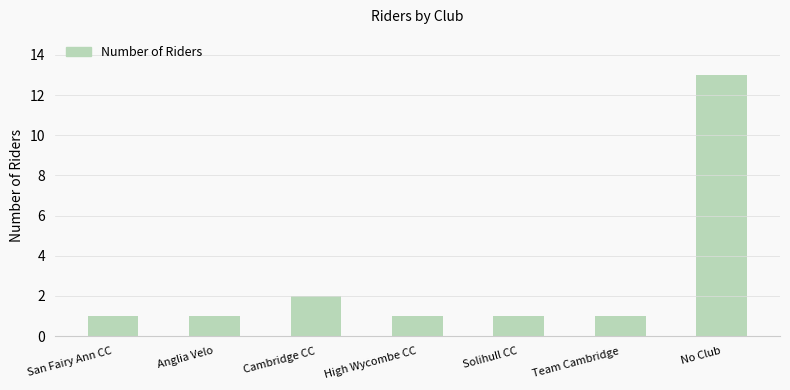

The chart shows a value of 0 at High Wycombe CC. True or false?

False